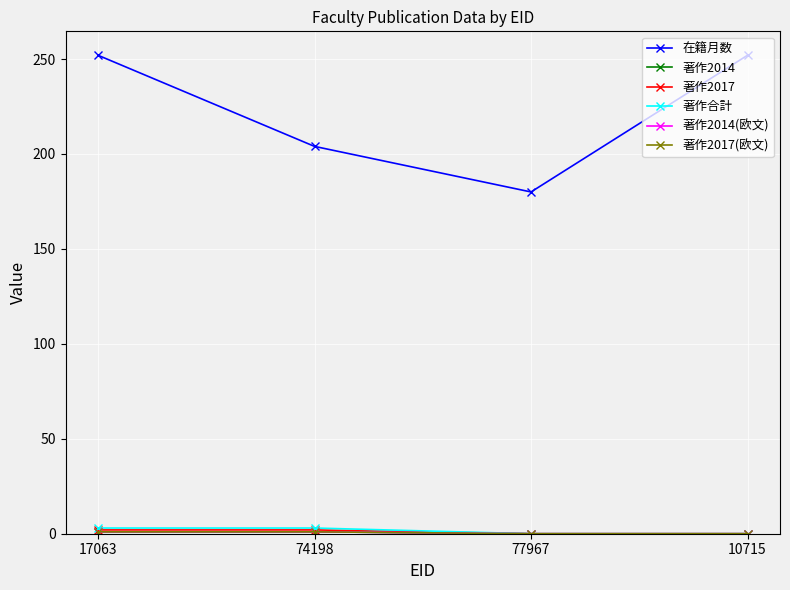

What is the maximum value for 著作2017(欧文)?

1